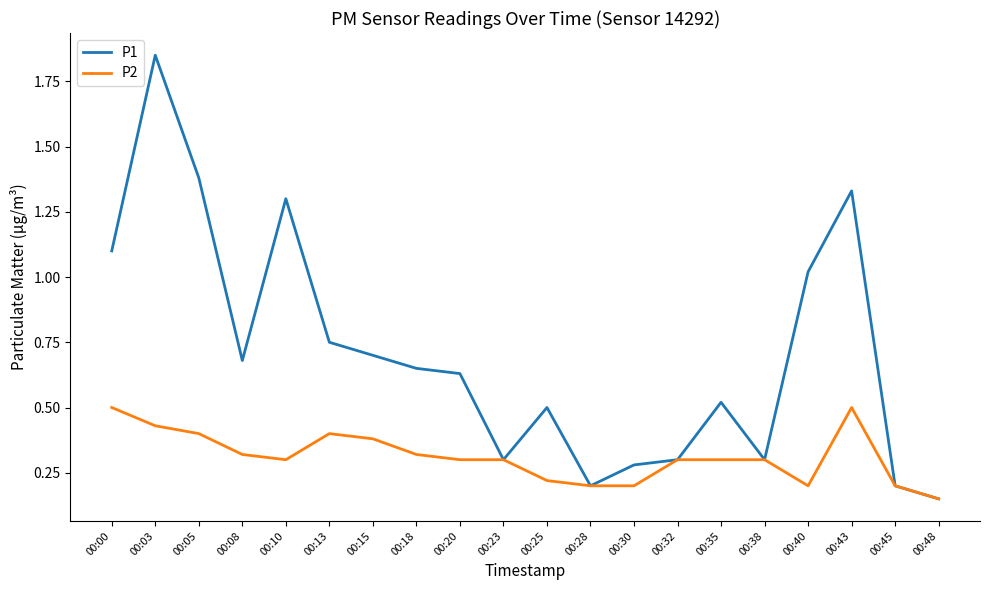

Where is P2 nearest to the value 0?

00:48